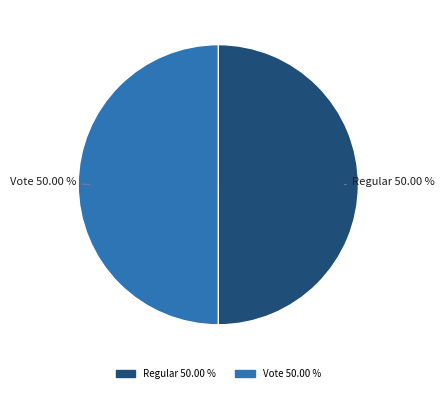

Do Vote and Regular together represent more than half of the pie?

Yes